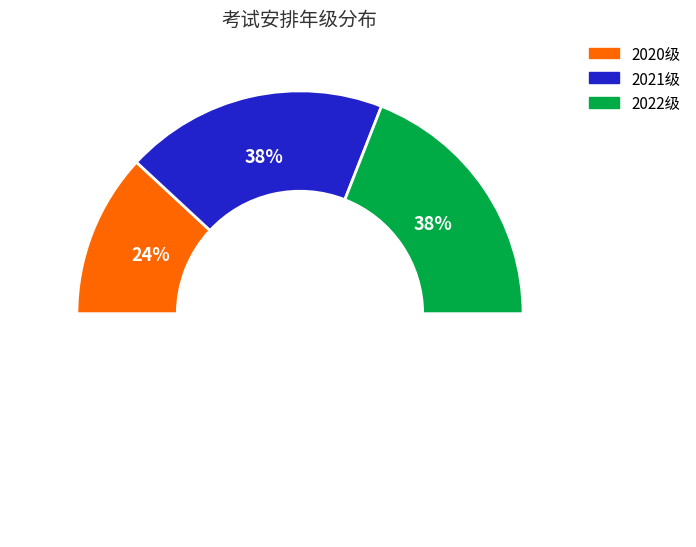

True or false: 2020级 accounts for 32% of the total.

False